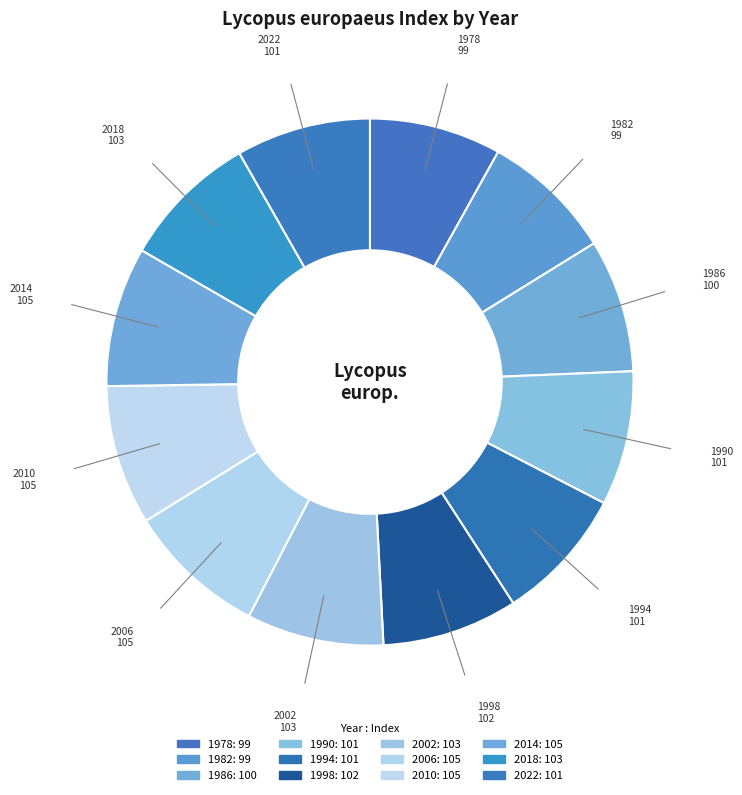

Rank the categories by value from lowest to highest.

1978, 1982, 1986, 1990, 1994, 2022, 1998, 2002, 2018, 2006, 2010, 2014